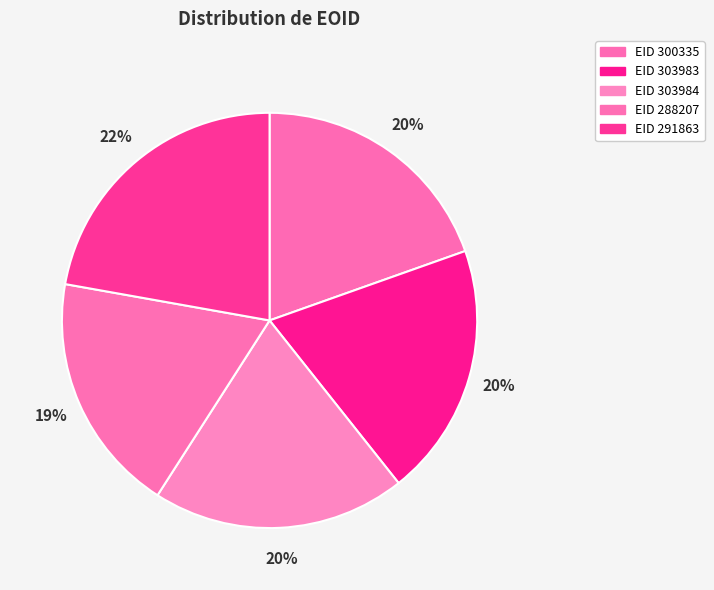

How many slices are in this pie chart?

5